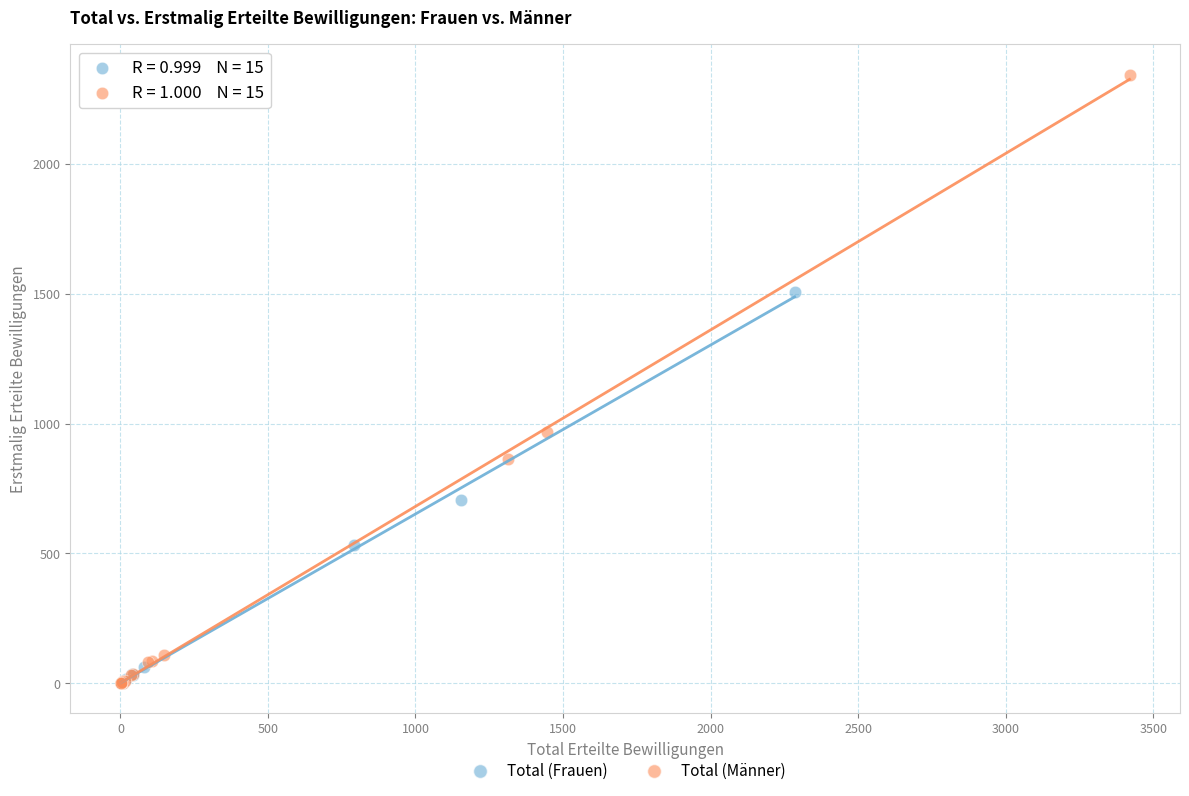

Which series has the widest spread of Y values?

Total (Männer)